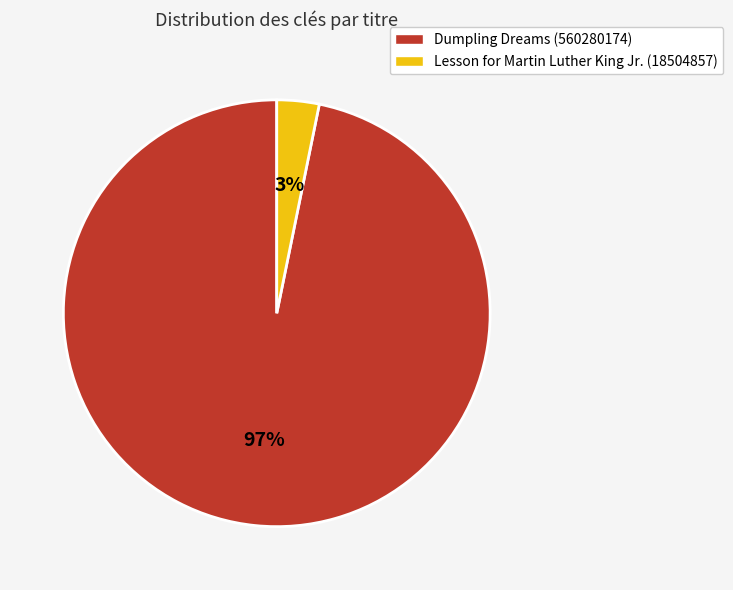

Between Dumpling Dreams (560280174) and Lesson for Martin Luther King Jr. (18504857), which is larger?

Dumpling Dreams (560280174)